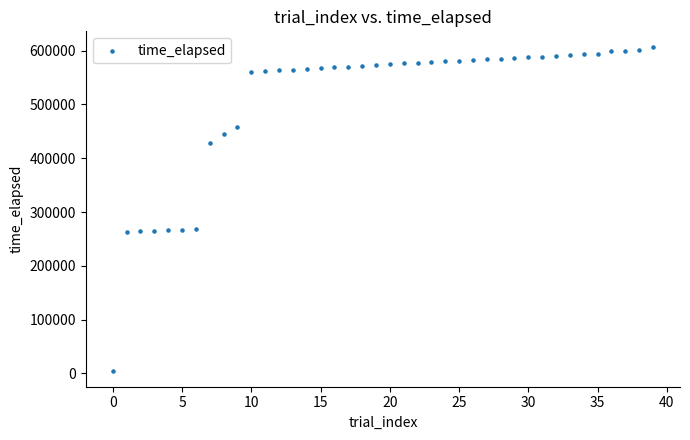

What is the range of Y values (max minus min)?

600358